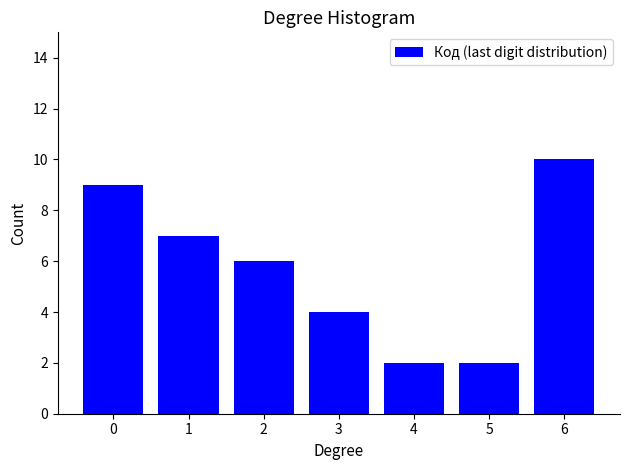

Reading right to left, what are all the values shown in this chart?

6=10	5=2	4=2	3=4	2=6	1=7	0=9